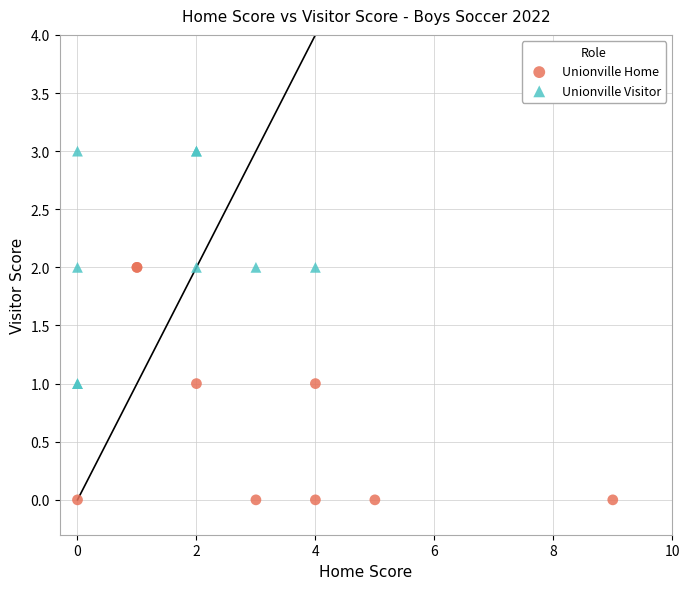

Which series contains the highest Y value?

Unionville Visitor